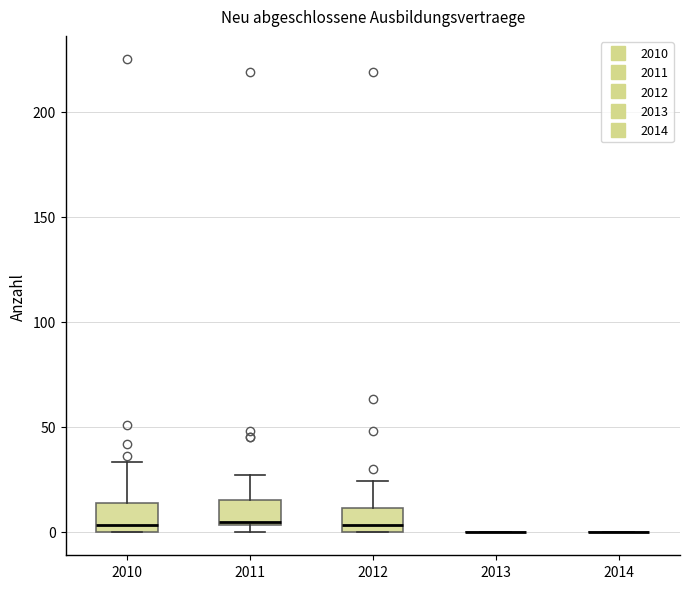

Where does the upper whisker of the box at x = 2012 end on the y-axis? The values are not printed on the chart, so give them approximately, as read against the axis.

25